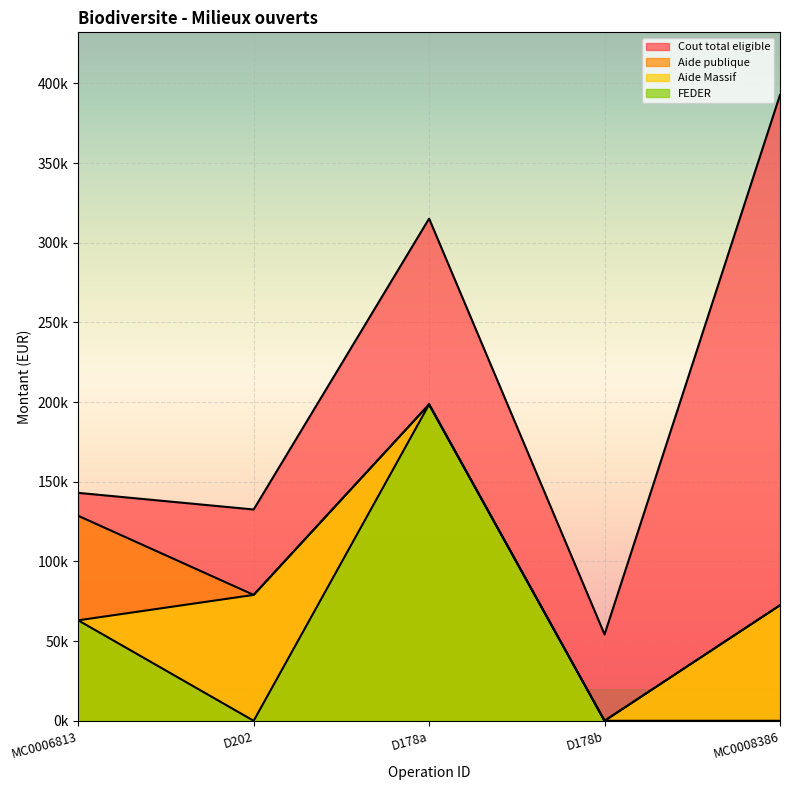

What is the difference between the maximum and second lowest values in the Cout total eligible series?

260175.1